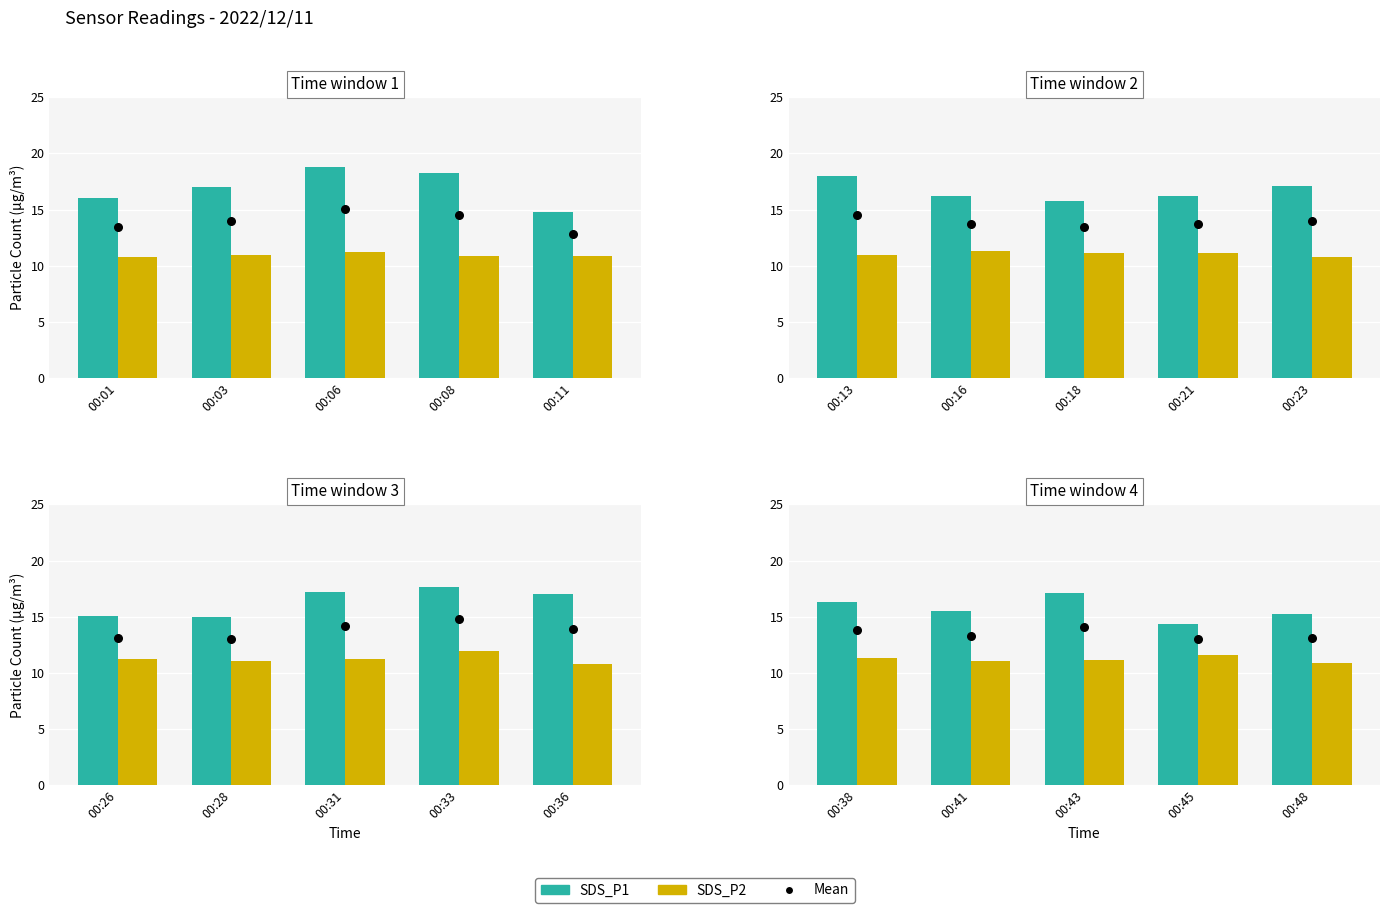

Which series reaches the maximum Y coordinate?

SDS_P1